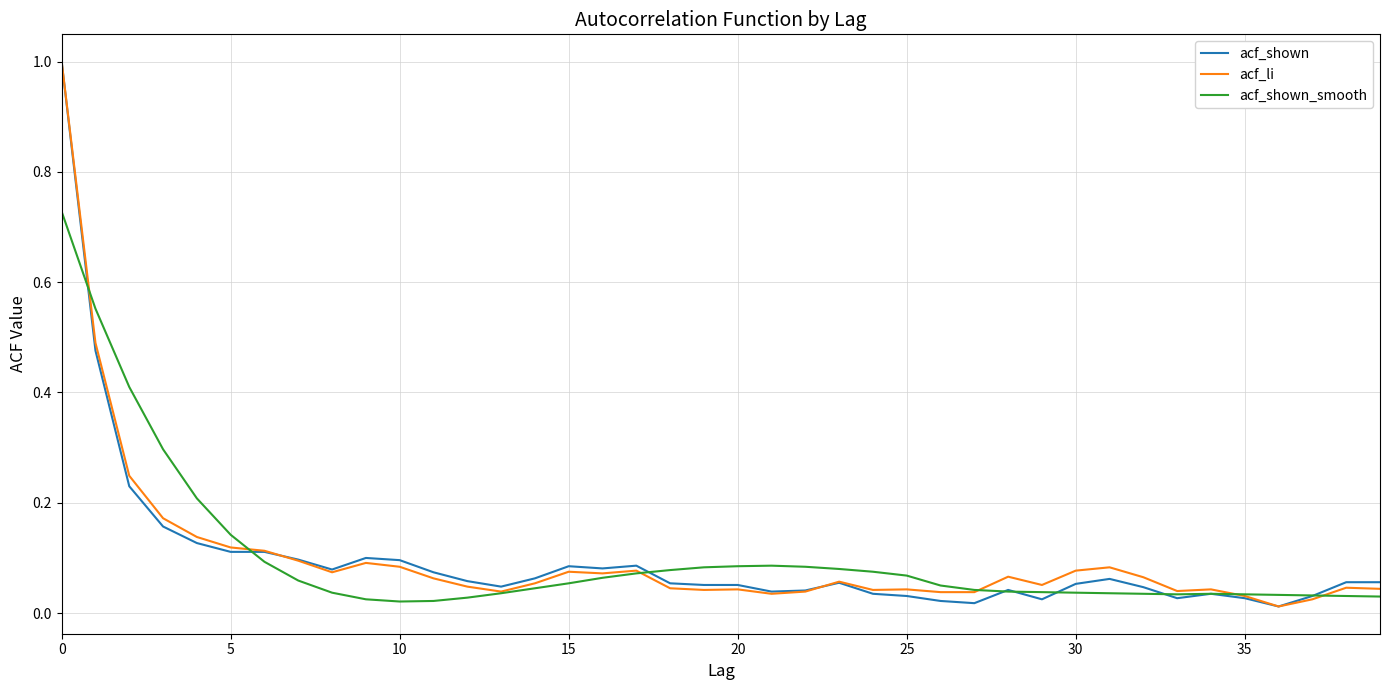

What is the maximum value for acf_li?

1.0